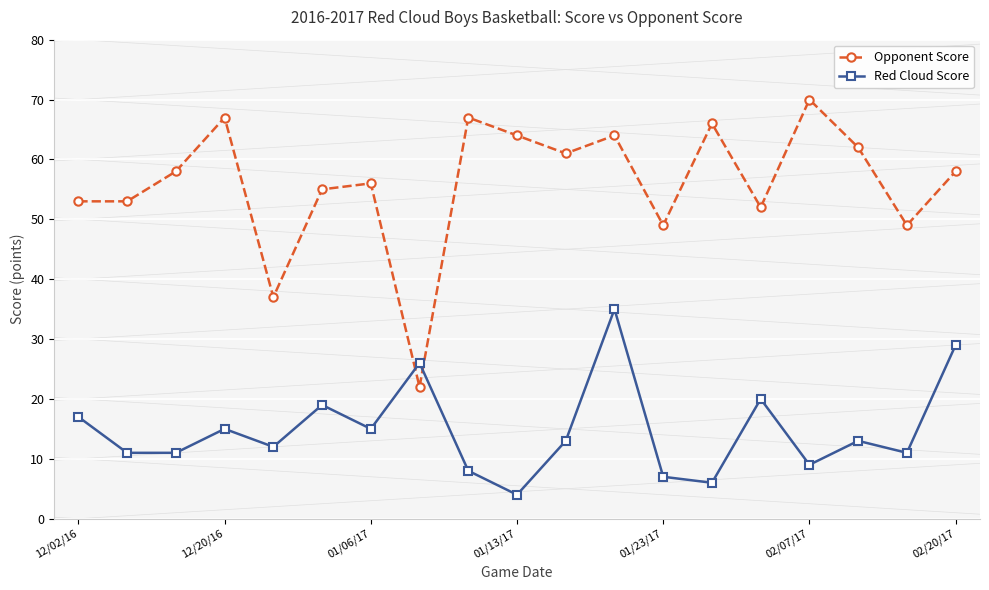

Reading left to right, extract all data points from this chart.

Opponent Score: 53	53	58	67	37	55	56	22	67	64	61	64	49	66	52	70	62	49	58
Red Cloud Score: 17	11	11	15	12	19	15	26	8	4	13	35	7	6	20	9	13	11	29